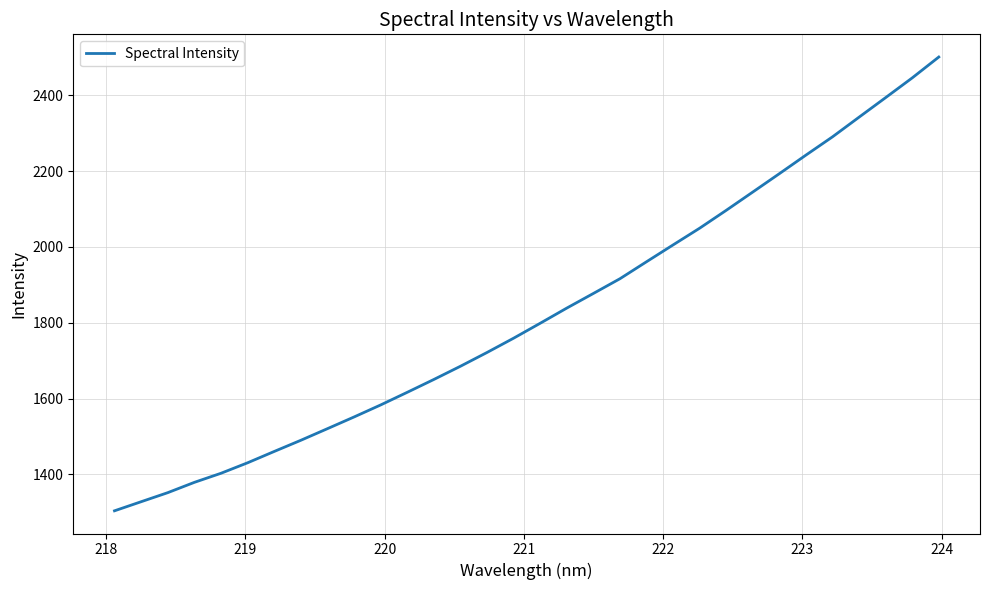

What is the minimum value shown in the chart?

1303.7